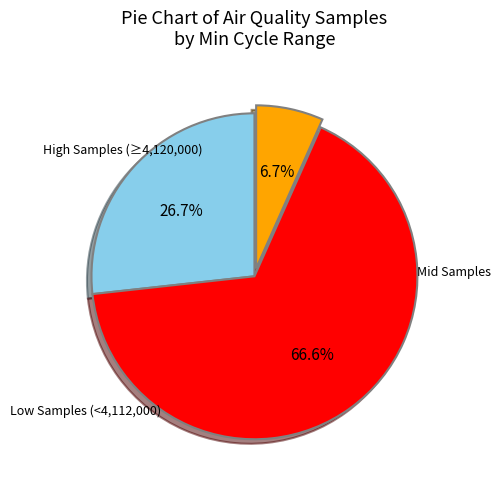

To the nearest percent, what is the average slice percentage?

33%